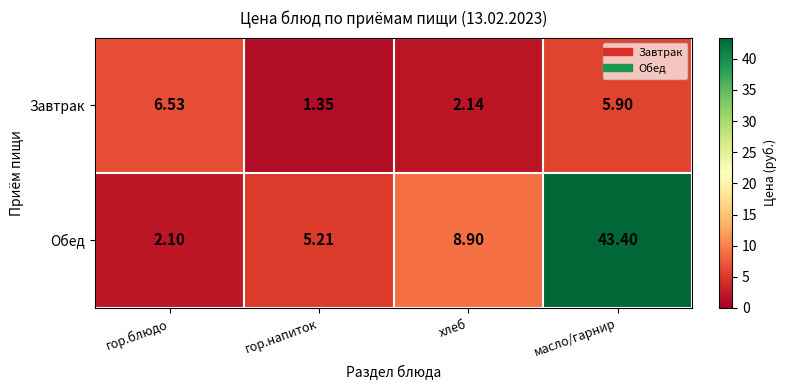

What is the greatest value displayed?

43.4